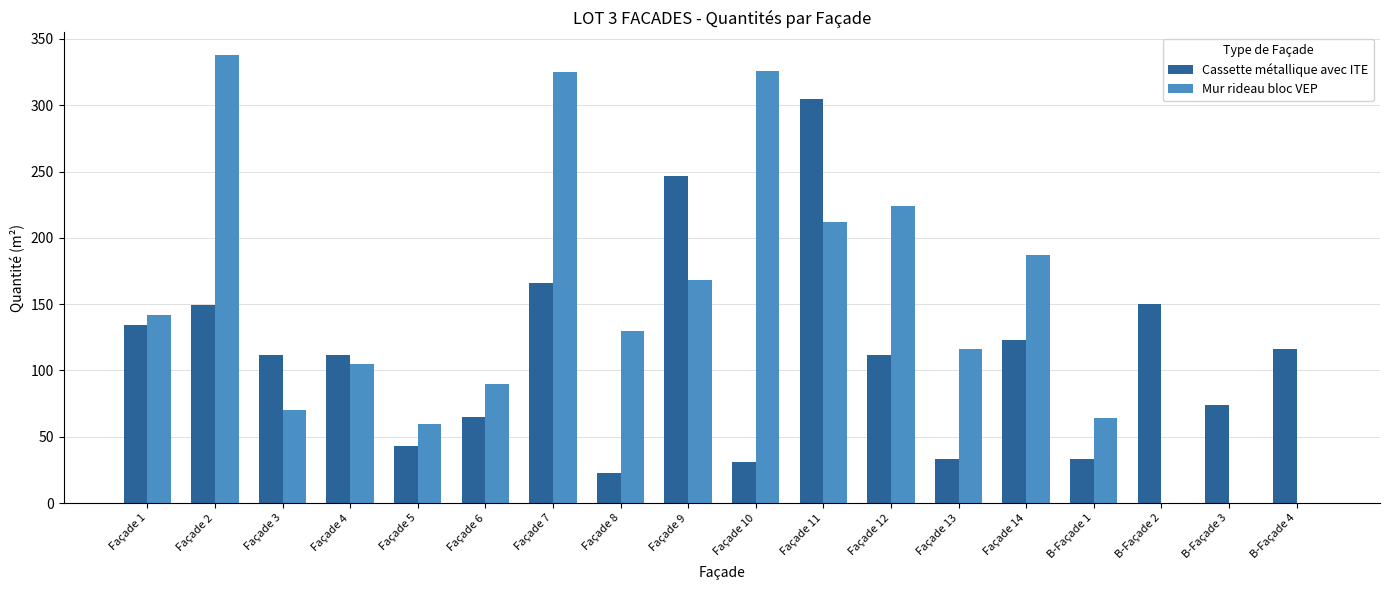

What is the maximum value shown in the chart?

338